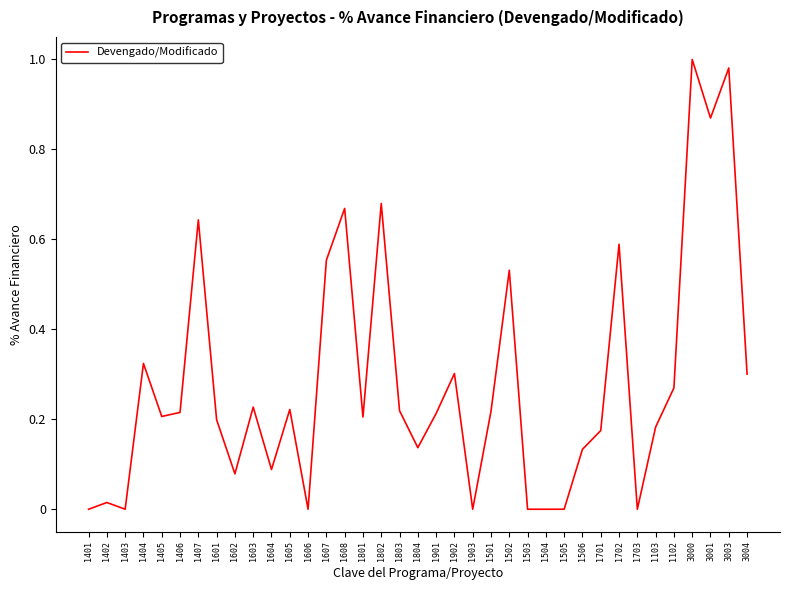

Which category has the highest value across all series?

3000